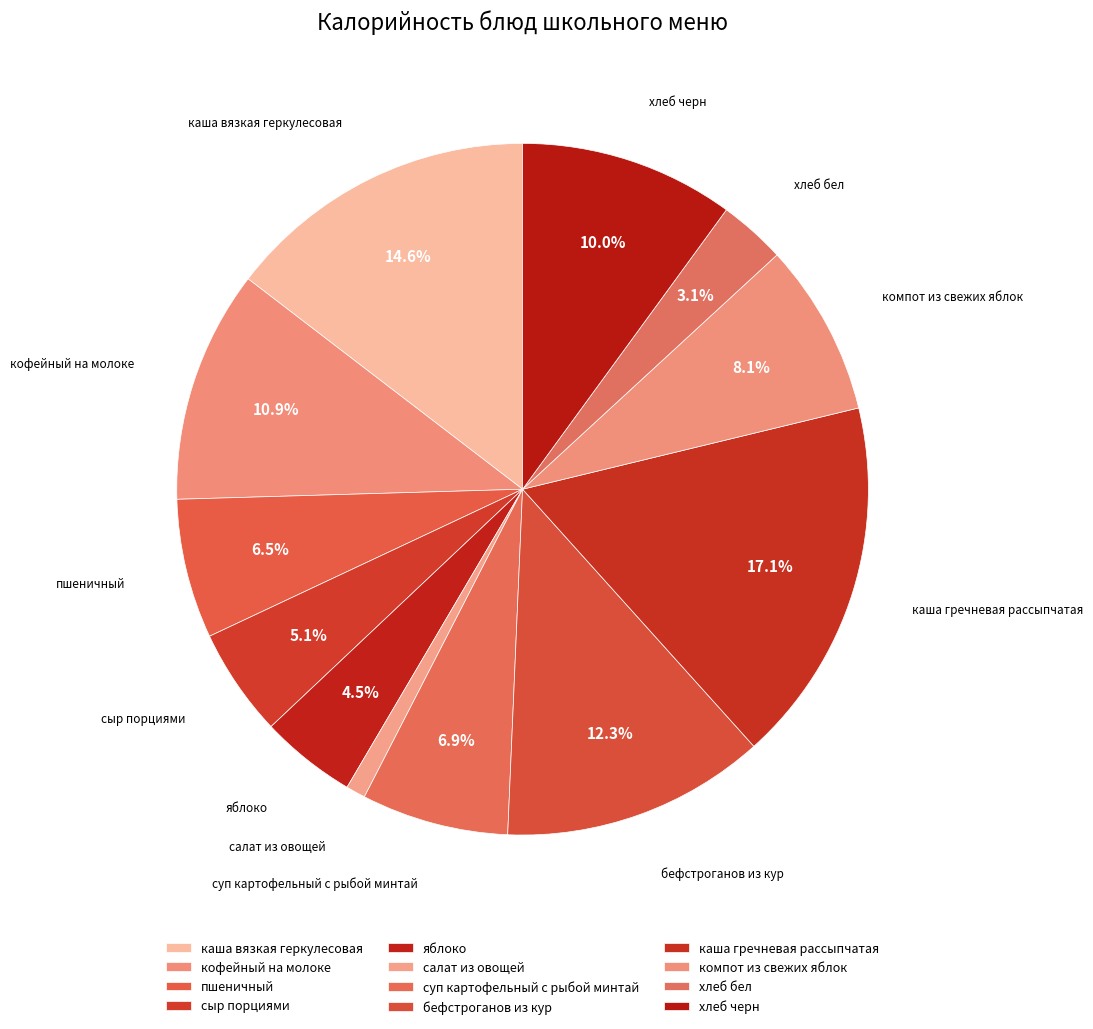

Which has a higher value, яблоко or сыр порциями?

сыр порциями